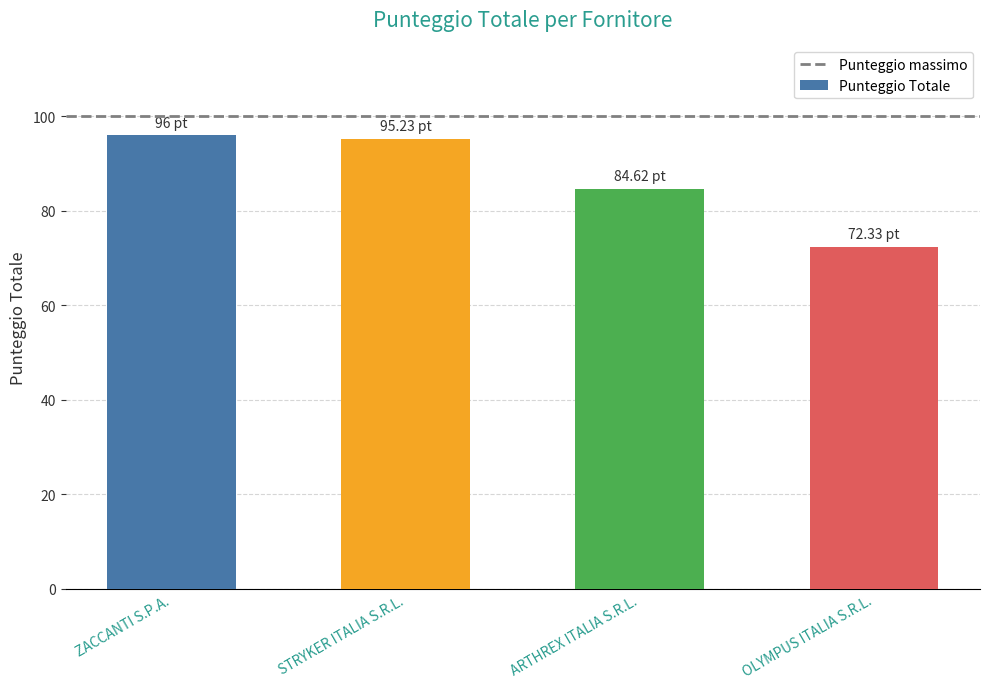

The value at STRYKER ITALIA S.R.L. is 127.0. True or false?

False